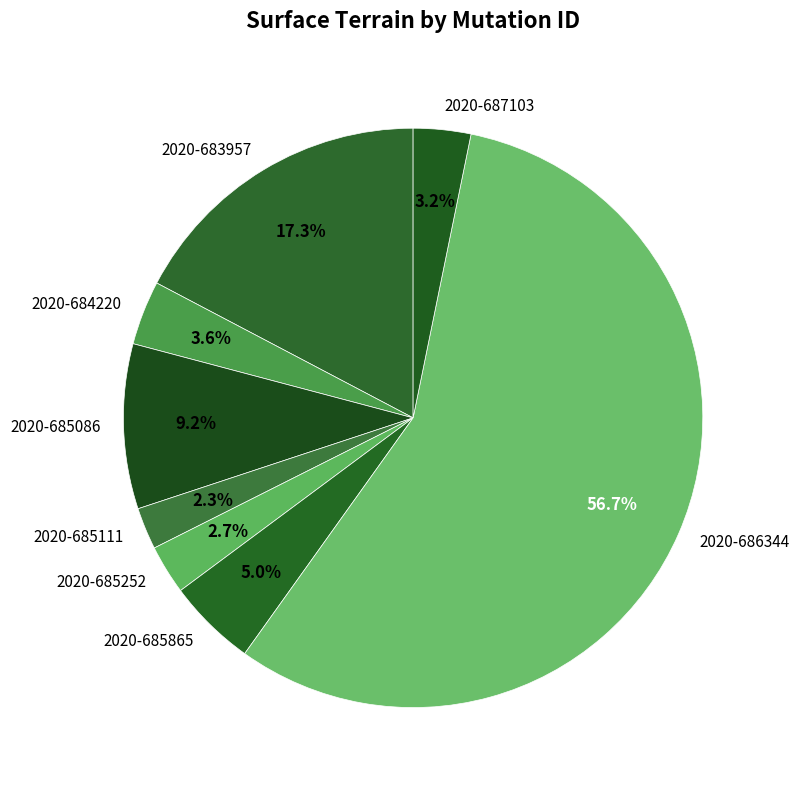

What is the largest slice in the pie chart?

2020-686344